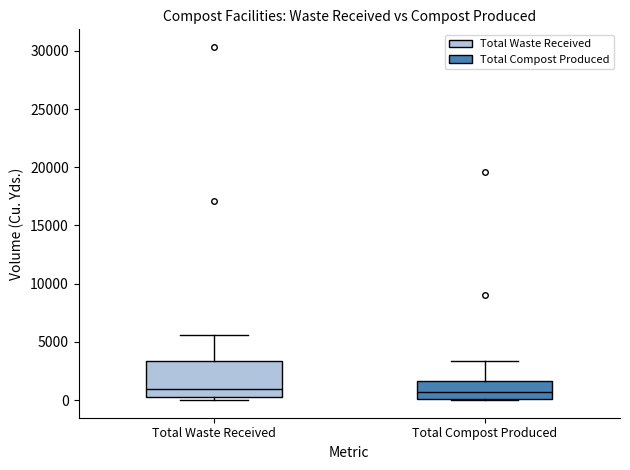

Which box is the tallest, from its lower edge to its upper edge?

Total Waste Received